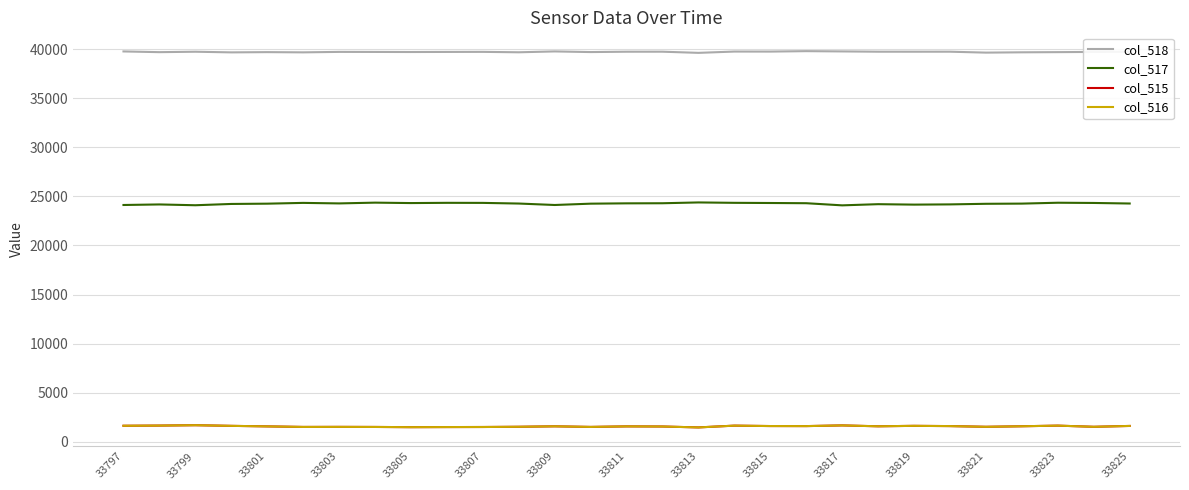

In col_518, how many points are higher than both neighbors (excluding endpoints)?

9